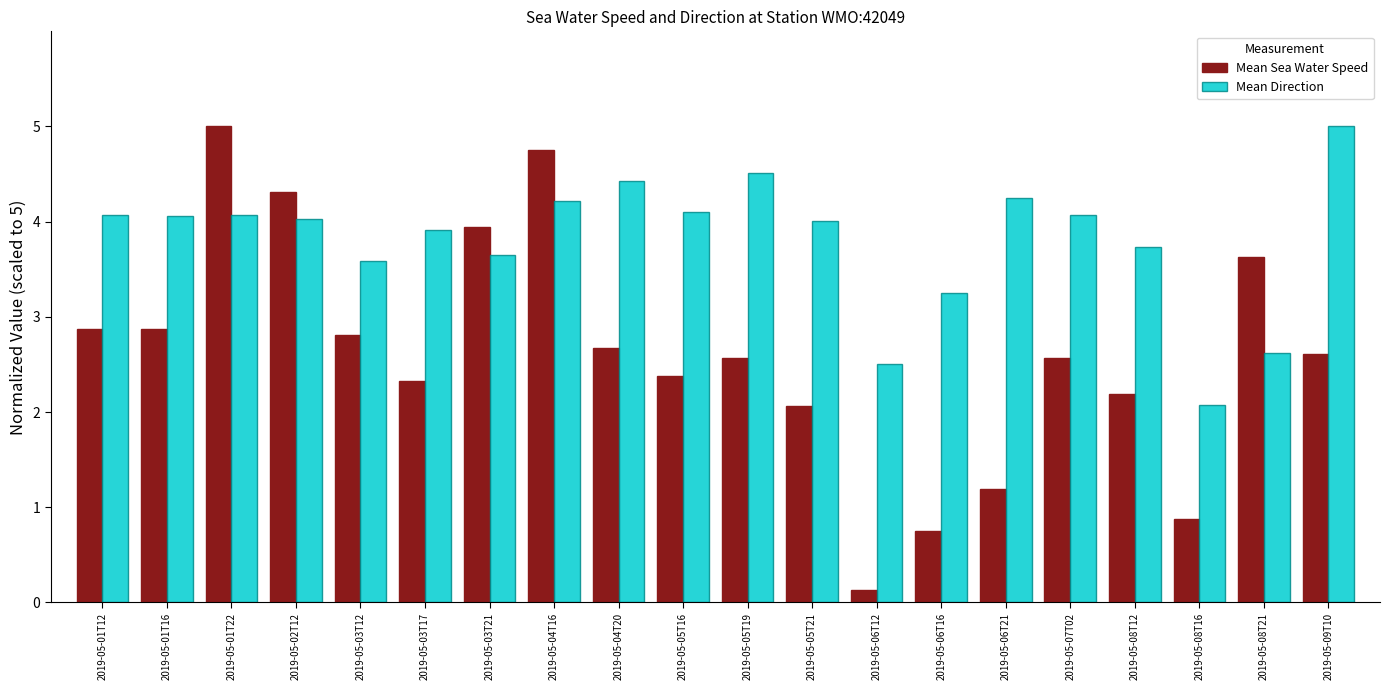

What is the highest value of the Mean Direction series?

5.0